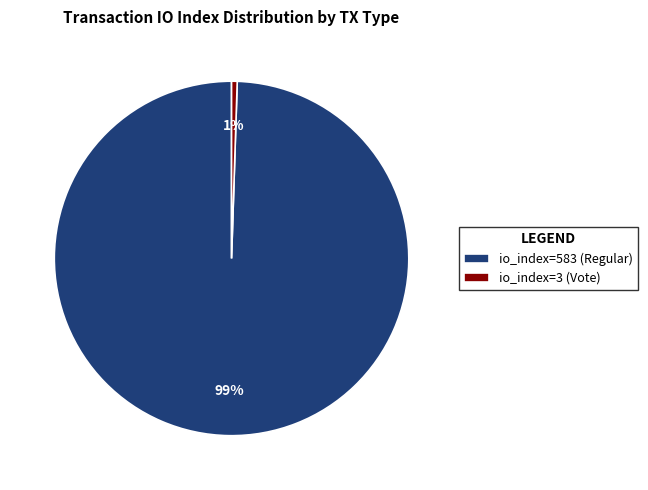

Does io_index=583 (Regular) account for over 50% of the chart?

Yes